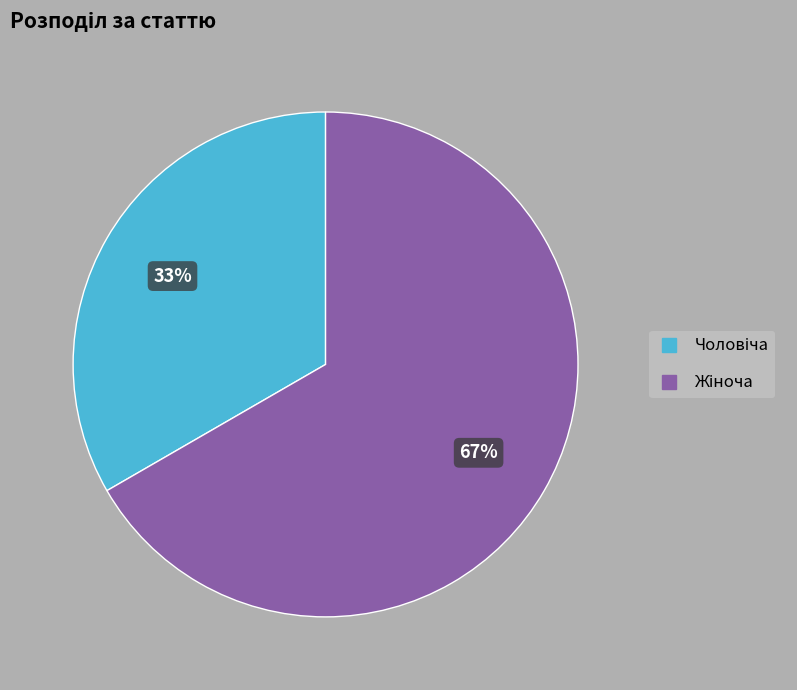

To the nearest percent, what is the average slice percentage?

50%